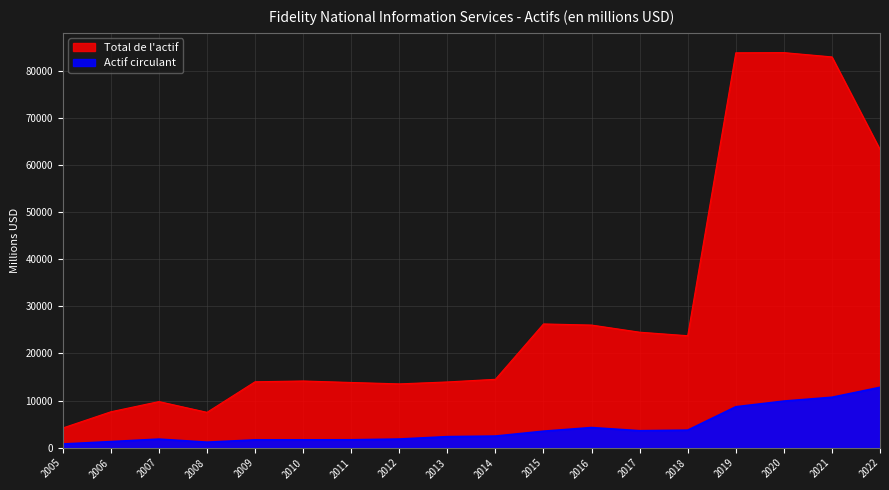

Does the chart display data point markers on the line(s)?

No